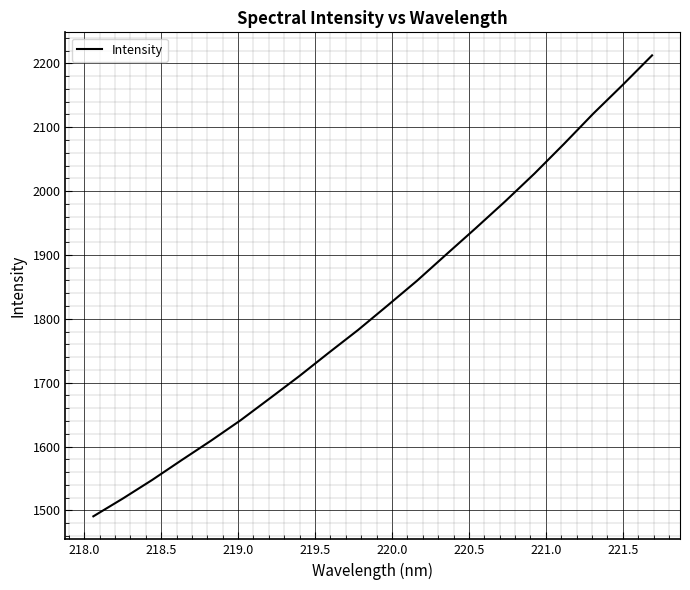

What is the difference between the maximum and minimum values?

721.8